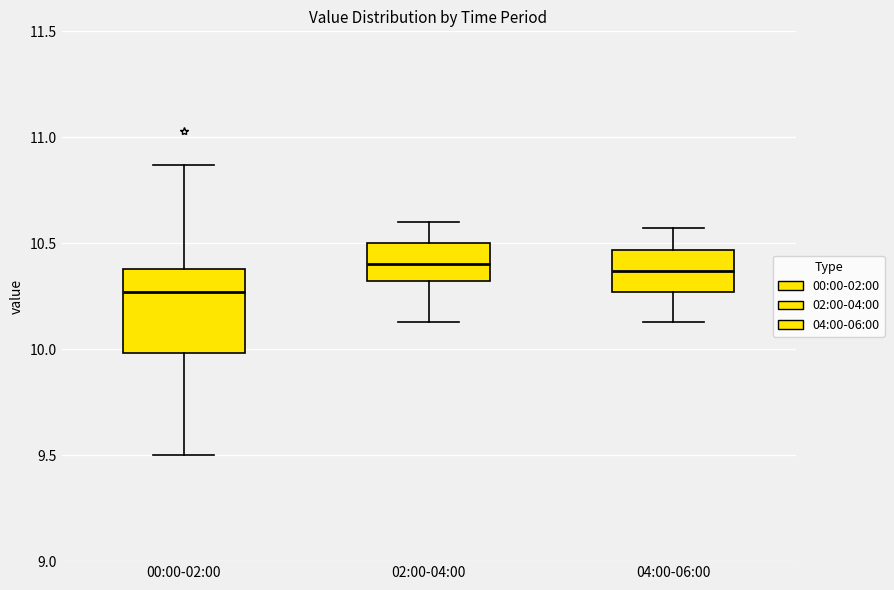

Reading left to right, read every box against the y-axis: the position of its median line, the range the box covers, and the ends of its whiskers. The values are not printed on the chart, so give them approximately, as read against the axis.

00:00-02:00: median 10.25, box 10.00 to 10.40, whiskers 9.50 to 10.85
02:00-04:00: median 10.40, box 10.30 to 10.50, whiskers 10.15 to 10.60
04:00-06:00: median 10.35, box 10.25 to 10.45, whiskers 10.15 to 10.55